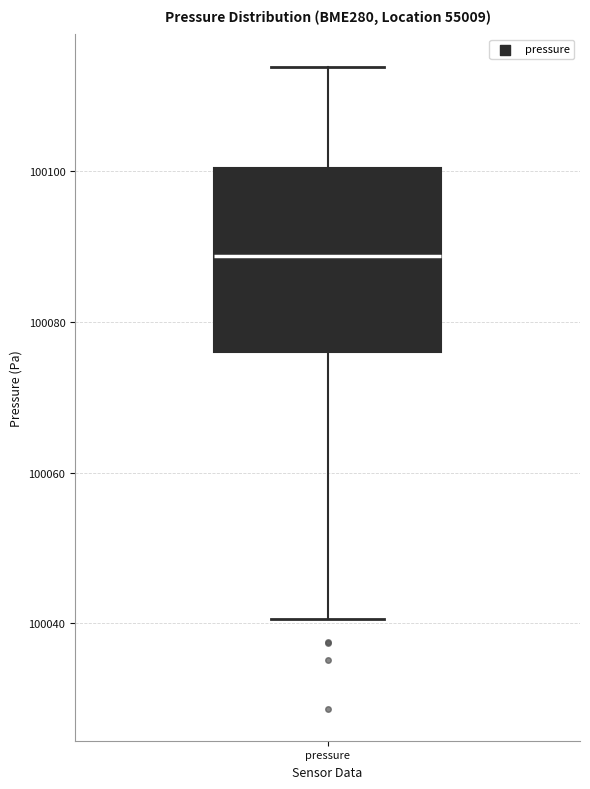

Read this box plot against the y-axis: the position of the median line, the range covered by the box, and the ends of both whiskers. The values are not printed on the chart, so give them approximately, as read against the axis.

median 100088, box 100076 to 100100, whiskers 100040 to 100114